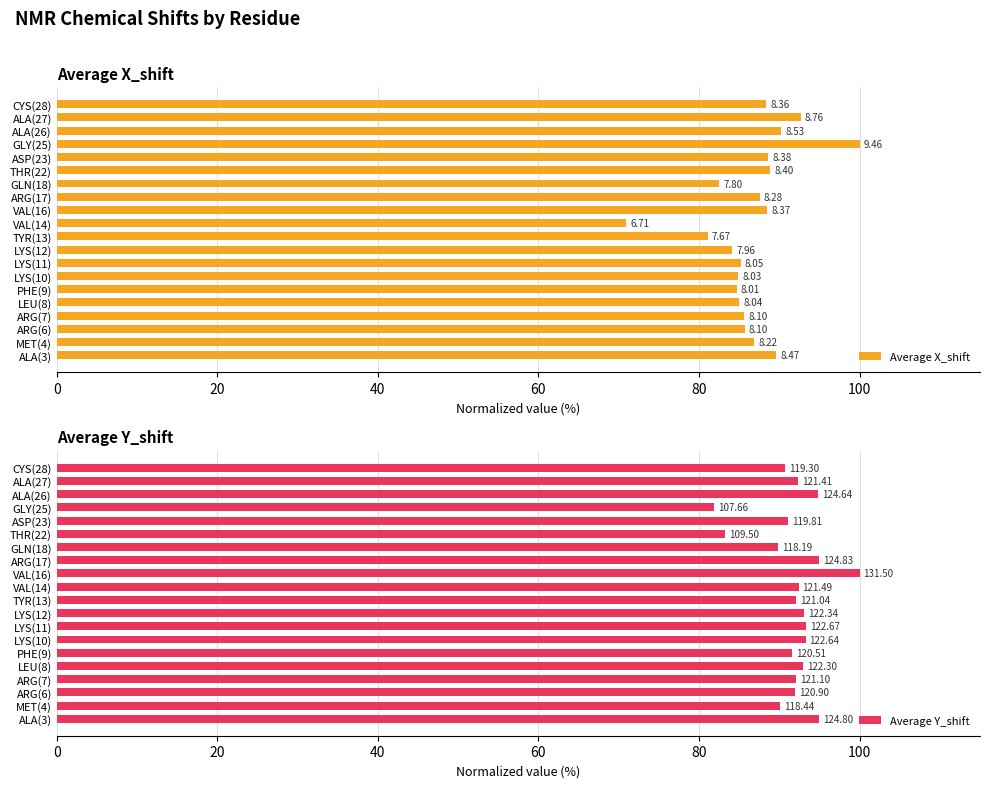

What are all the series names shown in the legend?

Average X_shift, Average Y_shift